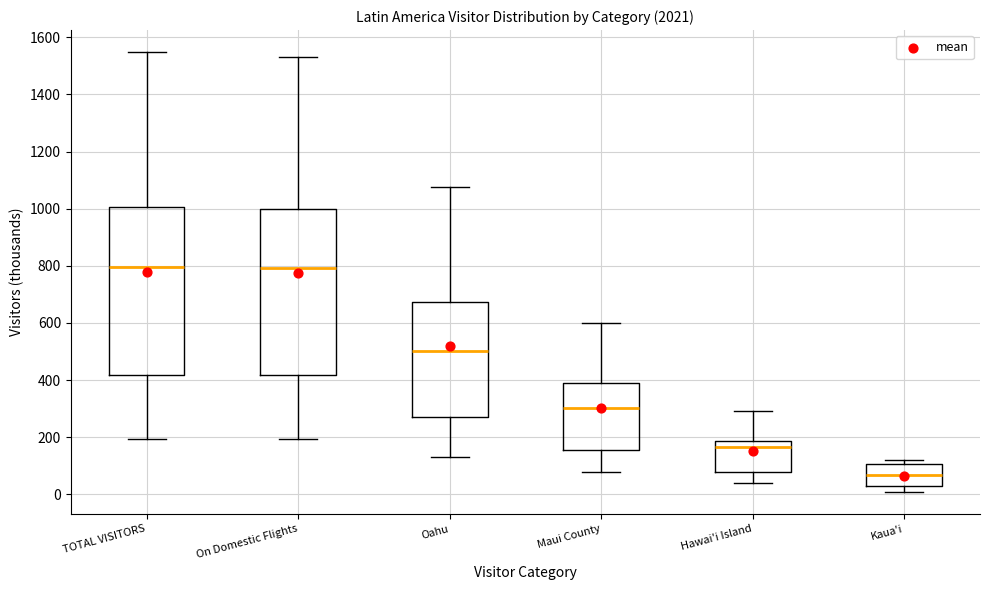

Reading left to right, transcribe this box plot: for each box, give where its median line is, the range the box spans, and where its two whiskers end, as read against the y-axis. The values are not printed on the chart, so give them approximately, as read against the axis.

TOTAL VISITORS: median 800, box 420 to 1000, whiskers 200 to 1540
On Domestic Flights: median 800, box 420 to 1000, whiskers 200 to 1540
Oahu: median 500, box 280 to 680, whiskers 140 to 1080
Maui County: median 300, box 160 to 400, whiskers 80 to 600
Hawai'i Island: median 160, box 80 to 180, whiskers 40 to 300
Kaua'i: median 60, box 20 to 100, whiskers 0 to 120